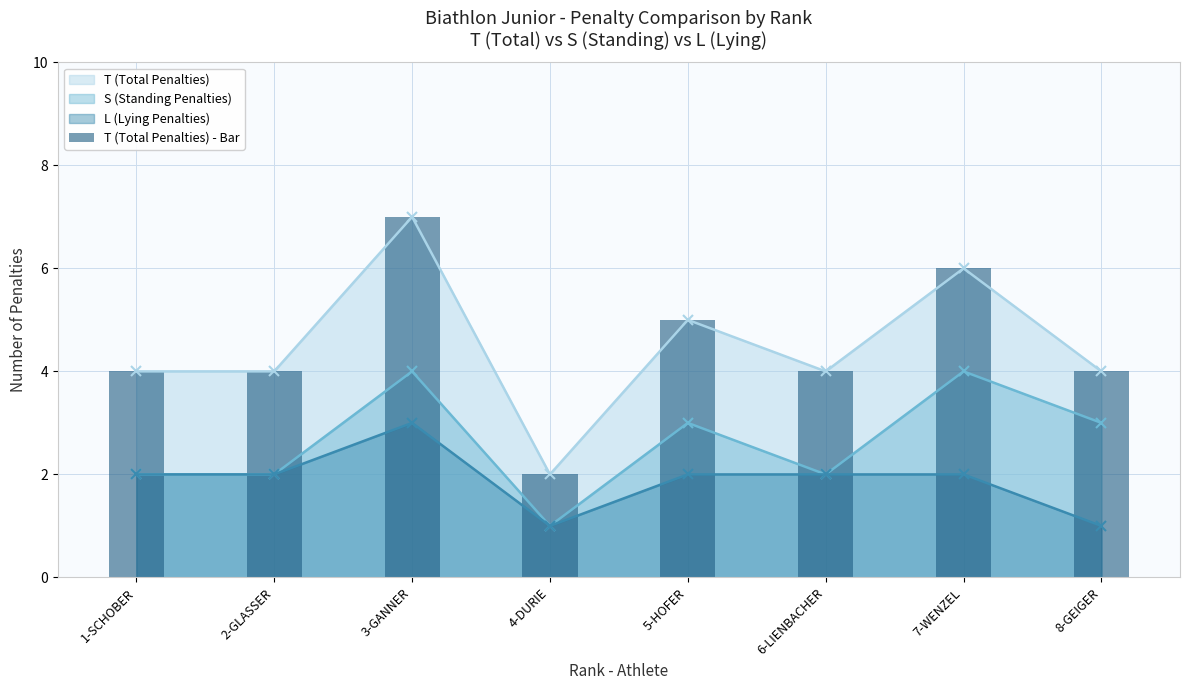

Does the chart contain stacked bars?

No